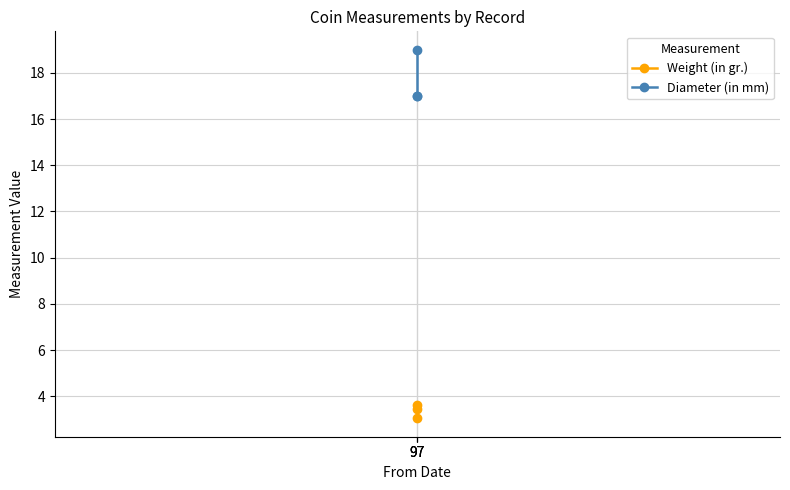

Does the chart display data point markers on the line(s)?

Yes